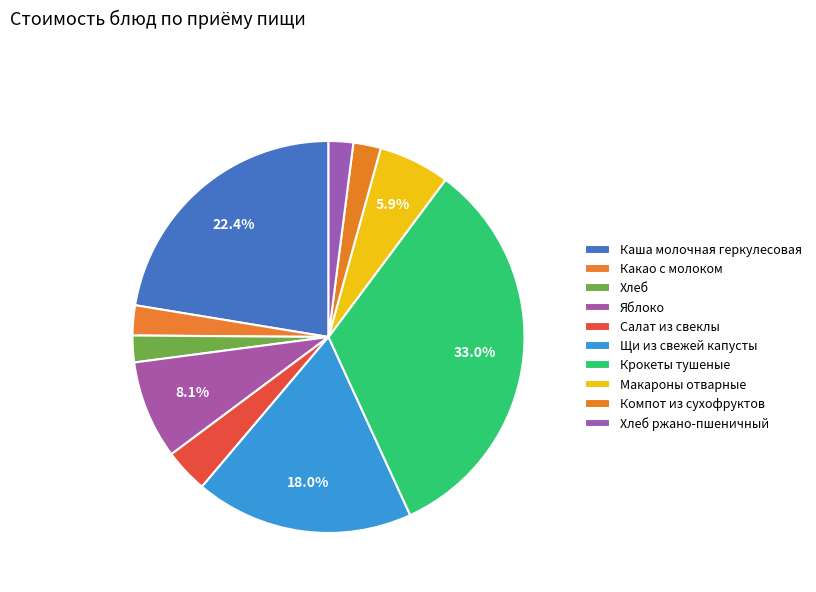

What is the total percentage of Хлеб and Крокеты тушеные?

35.2%